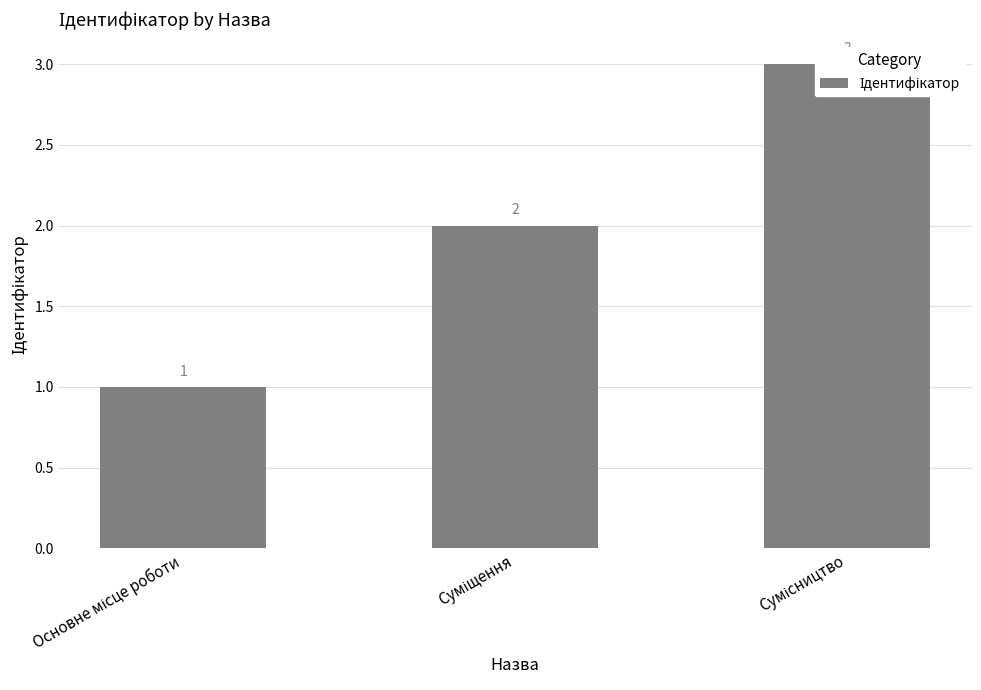

How many bars are there in total?

3